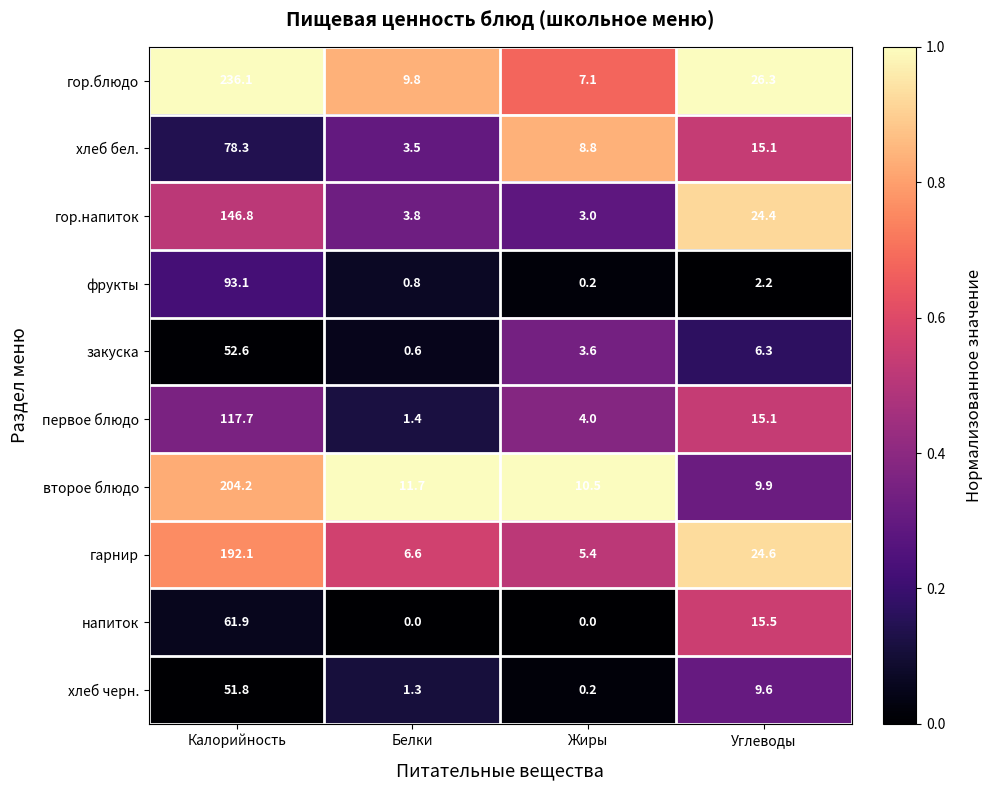

Rank the series at Белки from lowest to highest value.

напиток, закуска, фрукты, хлеб черн., первое блюдо, хлеб бел., гор.напиток, гарнир, гор.блюдо, второе блюдо